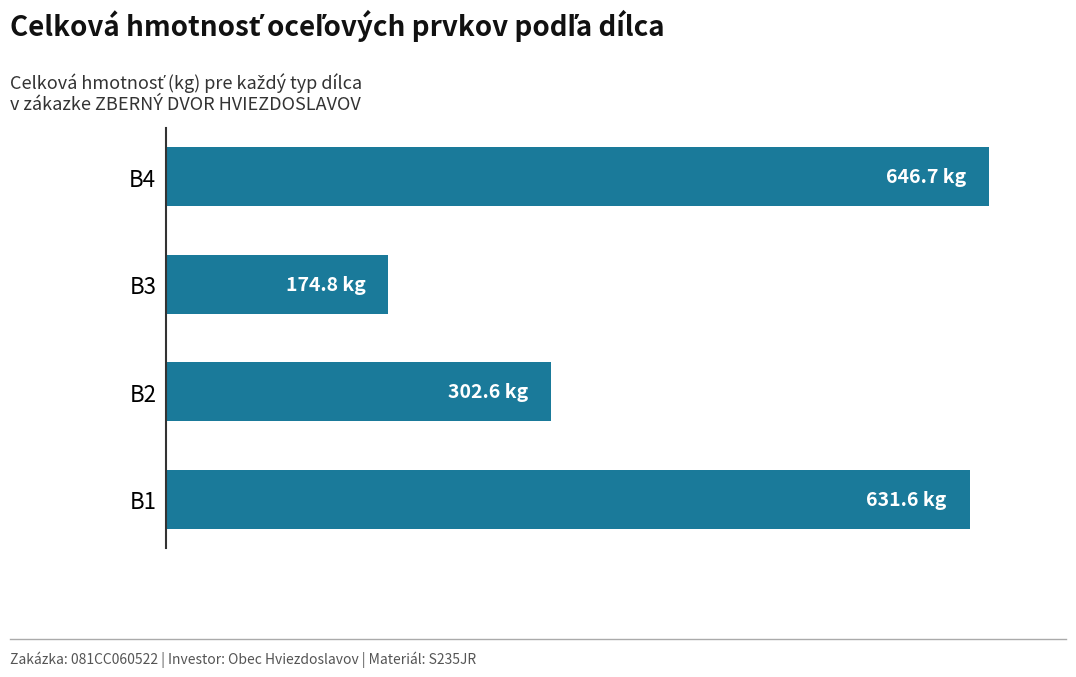

List the labels in order of value, largest first.

B4, B1, B2, B3